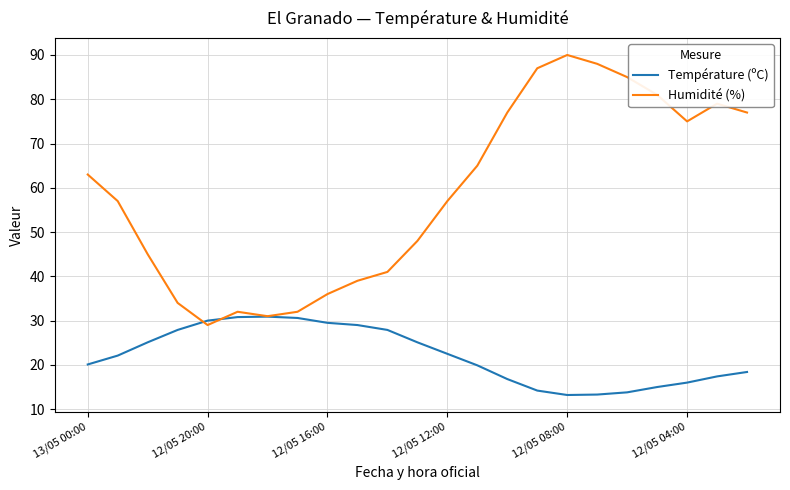

Which series has the largest total across all categories?

Humidité (%)